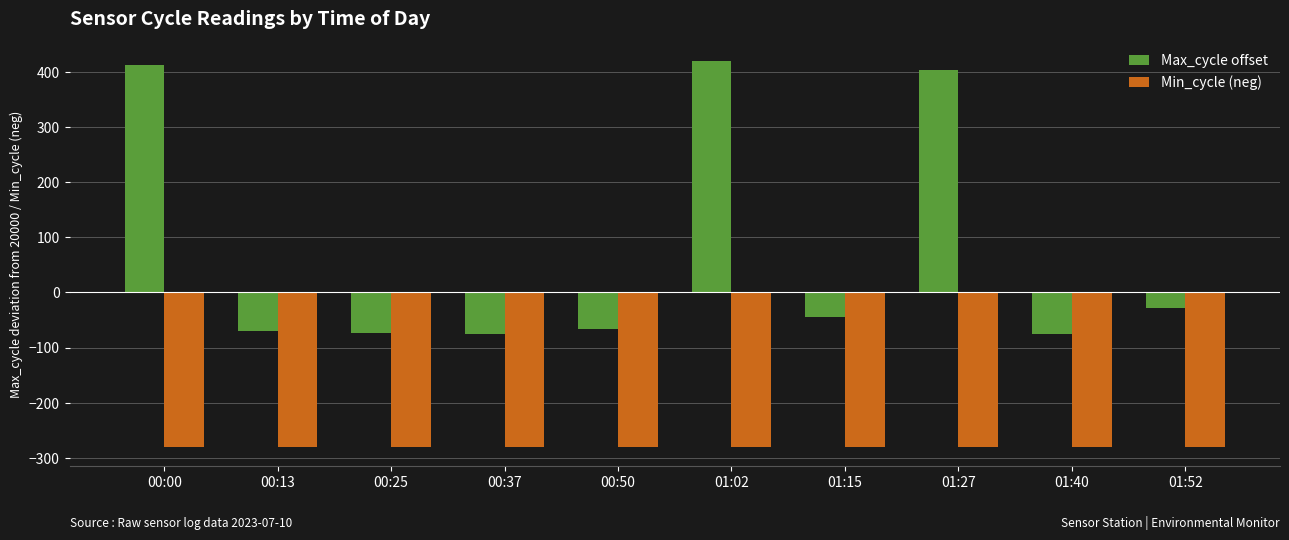

How many values in the Max_cycle offset series are below -44?

5